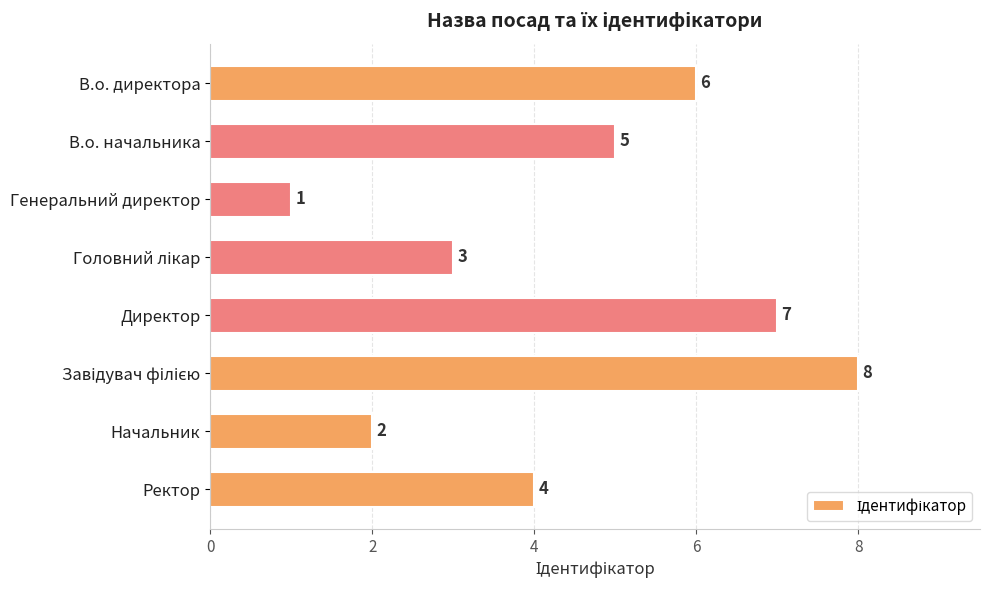

What is the sum of all values?

36